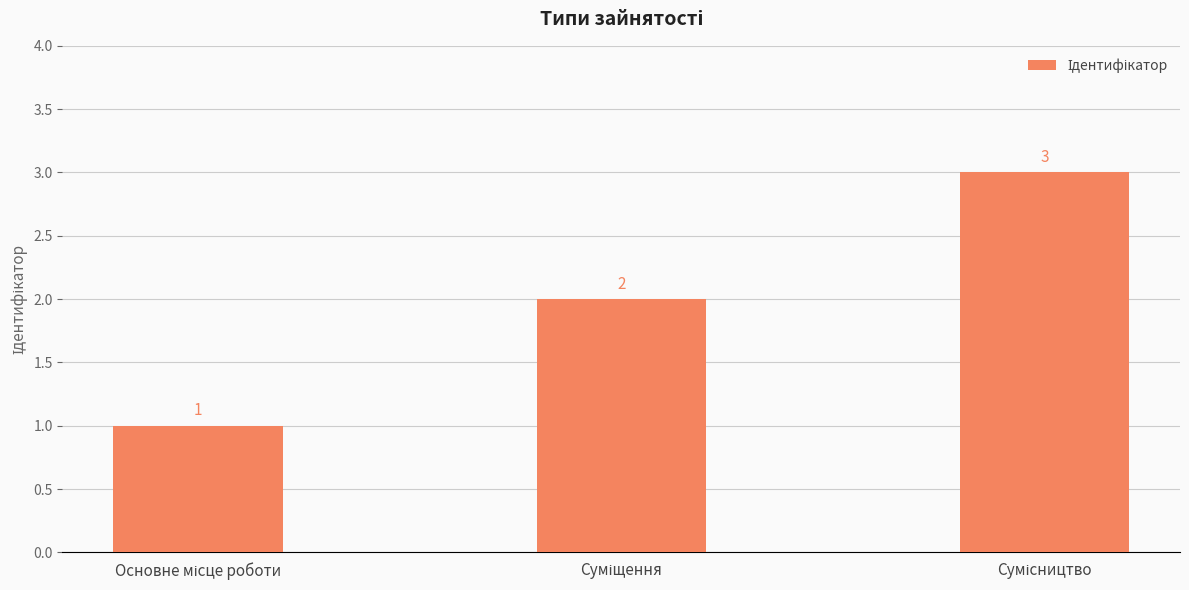

Count the number of categories in the chart.

3